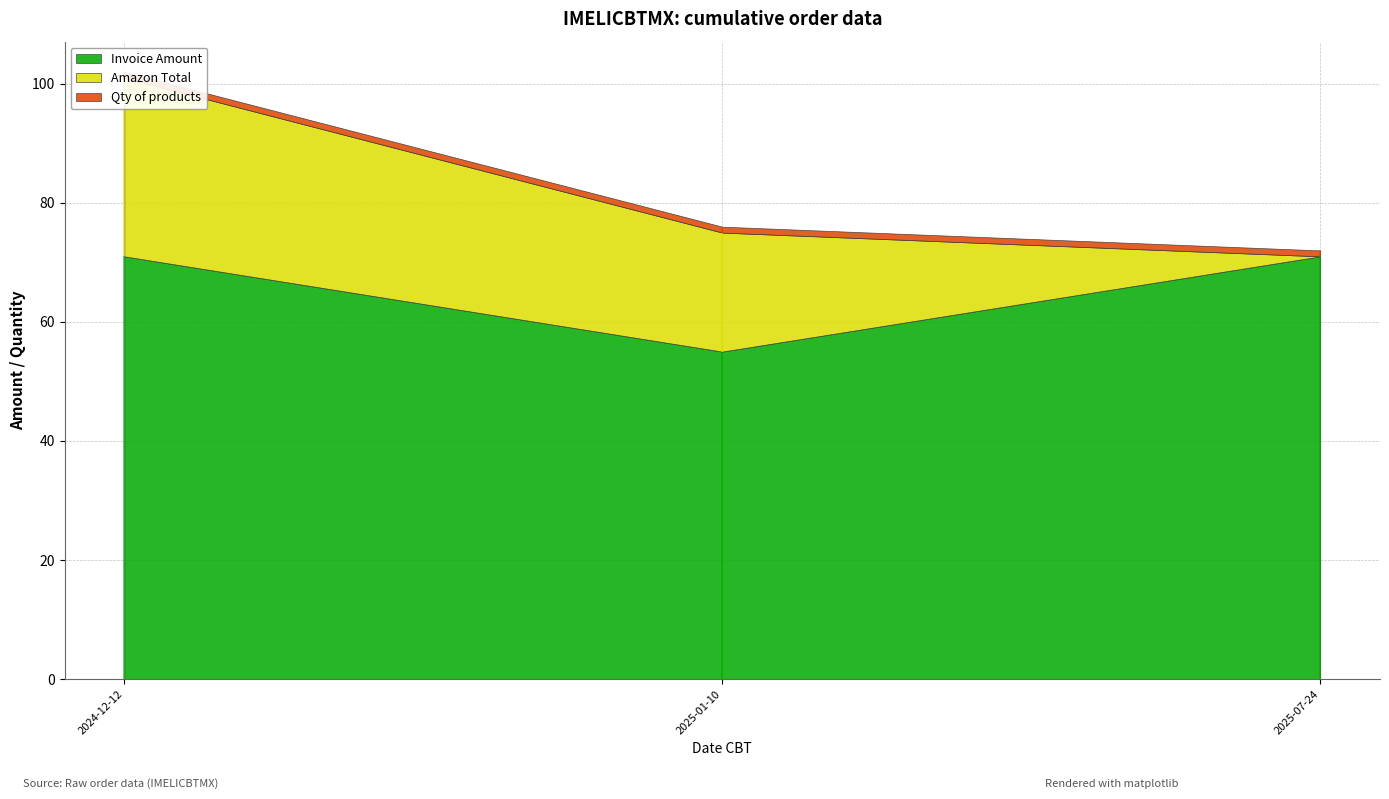

What is the label of the 2nd point from the left?

2025-01-10